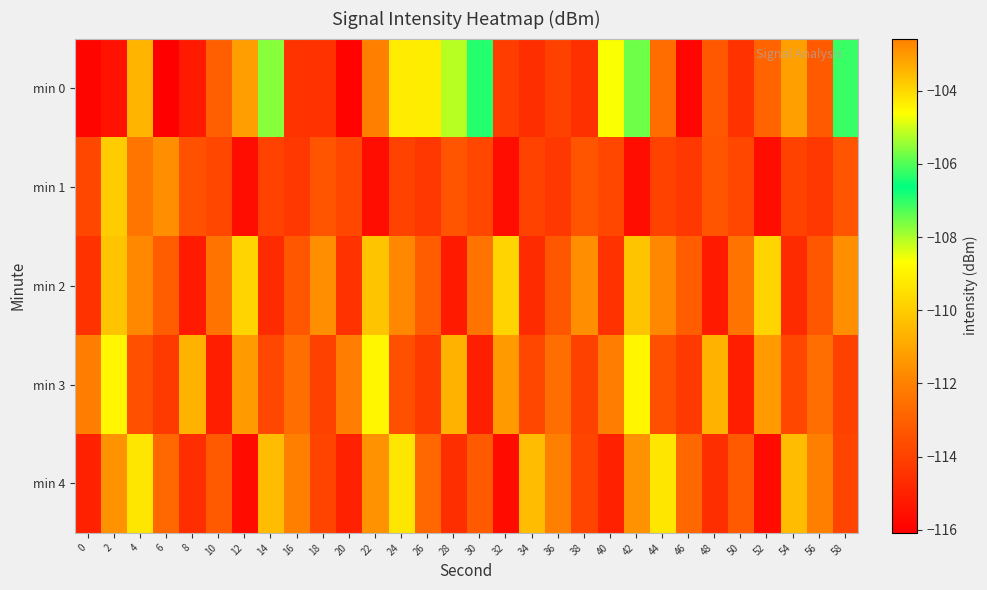

Reading left to right, transcribe all the data shown in this chart.

min 0: 0=-115.9	2=-115.5	4=-110.6	6=-116.1	8=-115.2	10=-113.1	12=-111.2	14=-107.7	16=-114.4	18=-114.5	20=-116.0	22=-102.6	24=-109.1	26=-104.3	28=-105.2	30=-106.3	32=-114.1	34=-114.6	36=-114.0	38=-114.5	40=-104.7	42=-107.5	44=-112.6	46=-115.8	48=-113.3	50=-114.5	52=-112.9	54=-111.1	56=-113.2	58=-107.1
min 1: 0=-113.8	2=-110.0	4=-112.3	6=-111.6	8=-113.5	10=-113.8	12=-115.7	14=-113.9	16=-114.3	18=-113.4	20=-113.8	22=-115.7	24=-113.9	26=-114.3	28=-113.4	30=-113.8	32=-115.7	34=-113.9	36=-114.3	38=-113.4	40=-113.8	42=-115.7	44=-113.9	46=-114.3	48=-113.4	50=-113.8	52=-115.7	54=-113.9	56=-114.3	58=-113.4
min 2: 0=-114.5	2=-110.2	4=-111.8	6=-113.1	8=-115.2	10=-112.4	12=-109.8	14=-114.7	16=-113.3	18=-111.6	20=-114.5	22=-110.2	24=-111.8	26=-113.1	28=-115.2	30=-112.4	32=-109.8	34=-114.7	36=-113.3	38=-111.6	40=-114.5	42=-110.2	44=-111.8	46=-113.1	48=-115.2	50=-112.4	52=-109.8	54=-114.7	56=-113.3	58=-111.6
min 3: 0=-112.1	2=-108.9	4=-113.5	6=-114.2	8=-110.7	10=-115.1	12=-111.3	14=-113.8	16=-112.6	18=-114.0	20=-112.1	22=-108.9	24=-113.5	26=-114.2	28=-110.7	30=-115.1	32=-111.3	34=-113.8	36=-112.6	38=-114.0	40=-112.1	42=-108.9	44=-113.5	46=-114.2	48=-110.7	50=-115.1	52=-111.3	54=-113.8	56=-112.6	58=-114.0
min 4: 0=-115.0	2=-111.5	4=-109.3	6=-112.8	8=-114.6	10=-113.2	12=-115.7	14=-110.4	16=-112.0	18=-113.9	20=-115.0	22=-111.5	24=-109.3	26=-112.8	28=-114.6	30=-113.2	32=-115.7	34=-110.4	36=-112.0	38=-113.9	40=-115.0	42=-111.5	44=-109.3	46=-112.8	48=-114.6	50=-113.2	52=-115.7	54=-110.4	56=-112.0	58=-113.9